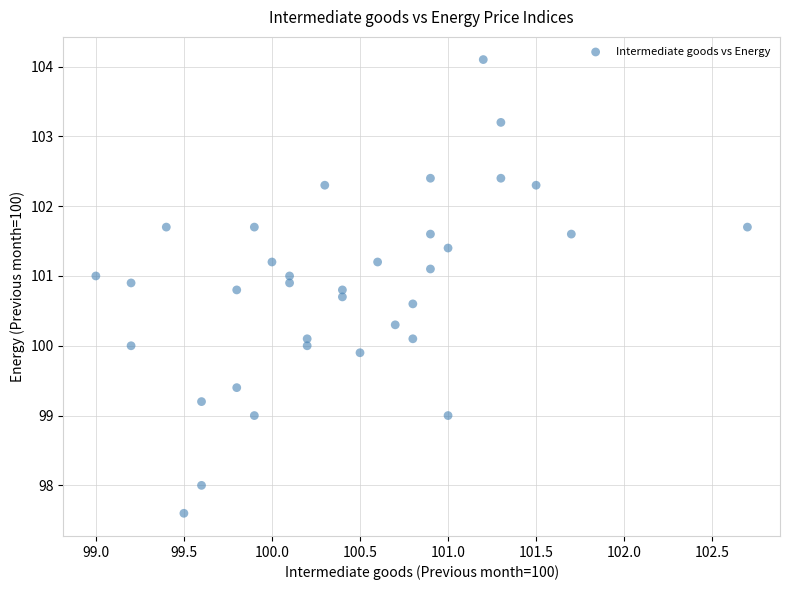

What is the range of X values (max minus min)?

3.7